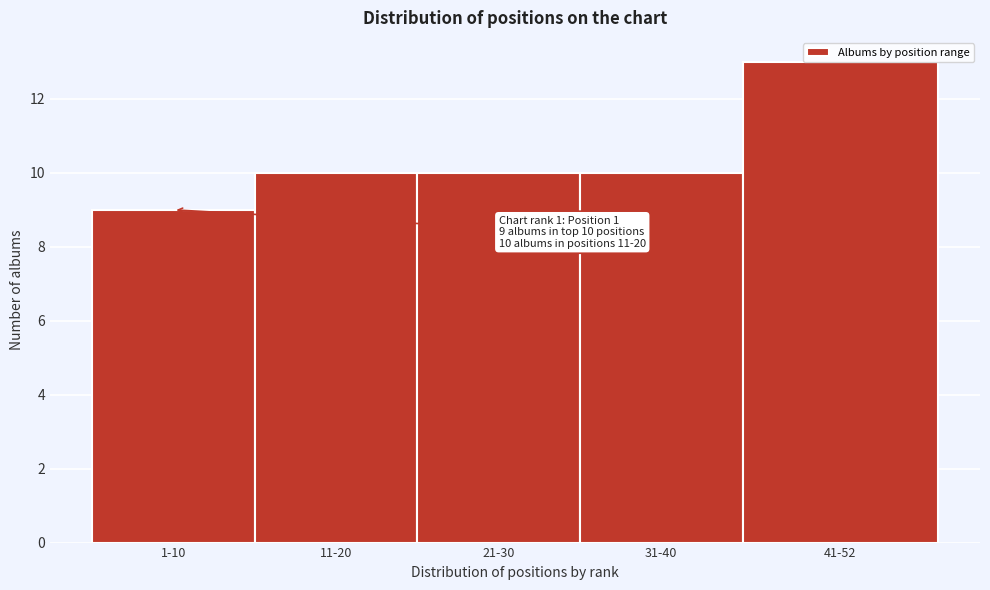

What is the label of the 1st bar from the right?

41-52